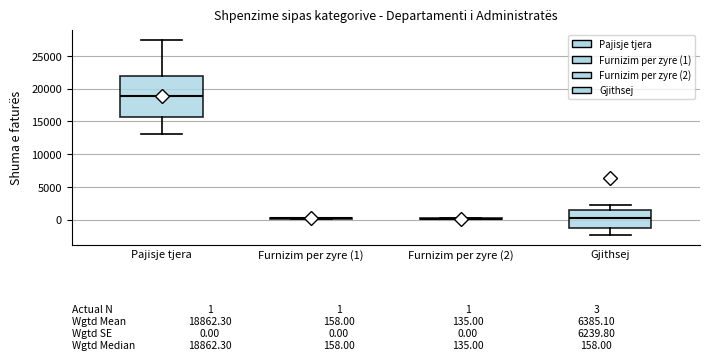

Comparing the boxes themselves (not the whiskers), which one is the tallest?

Pajisje tjera